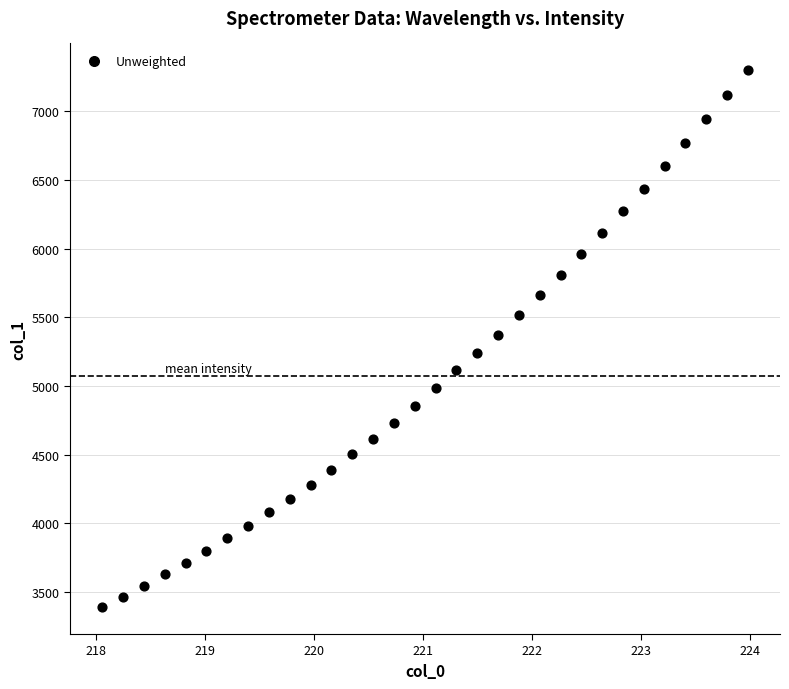

What is the range of Y values (max minus min)?

3906.4